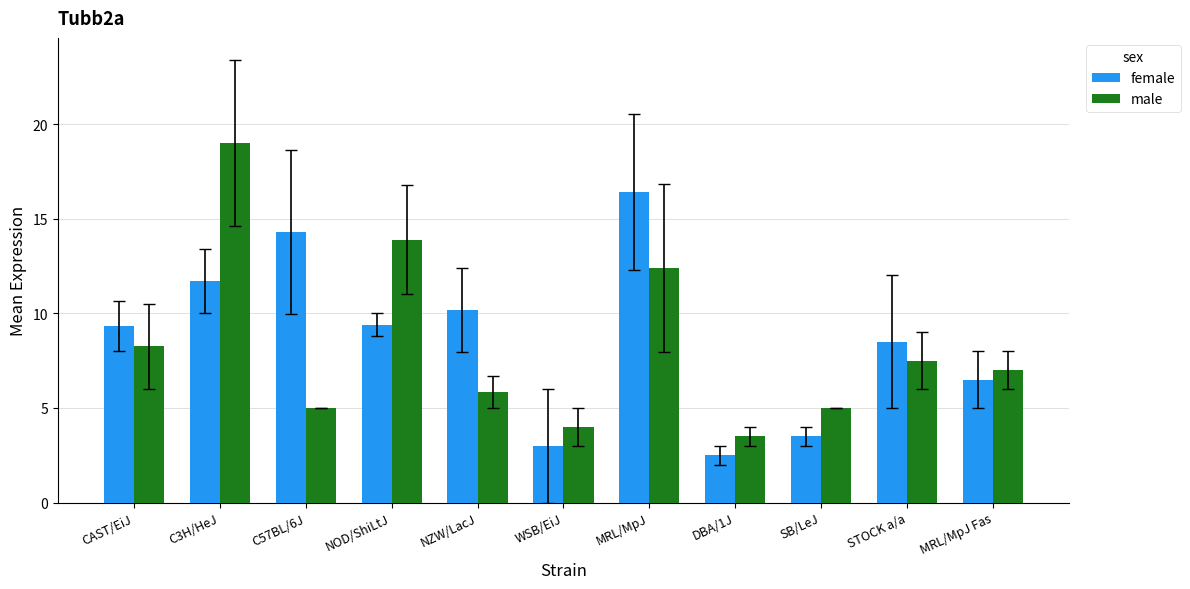

What position from the left is C3H/HeJ?

2